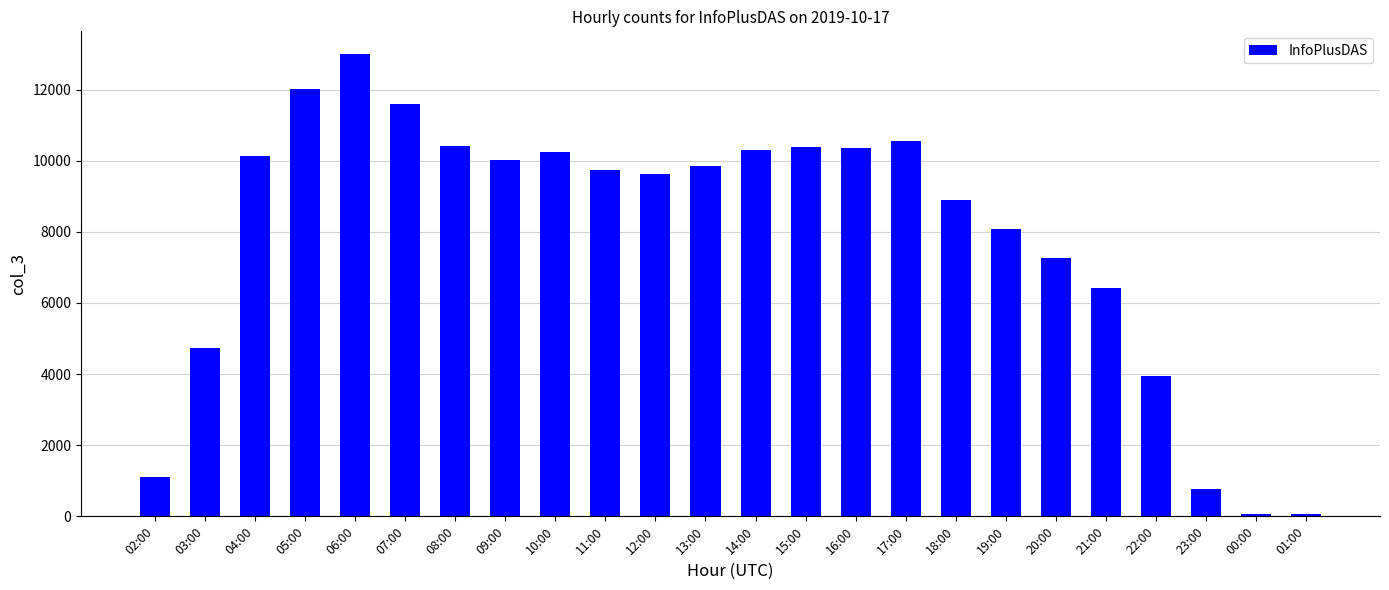

Approximately how many times larger is the value at 19:00 compared to 09:00?

0.8